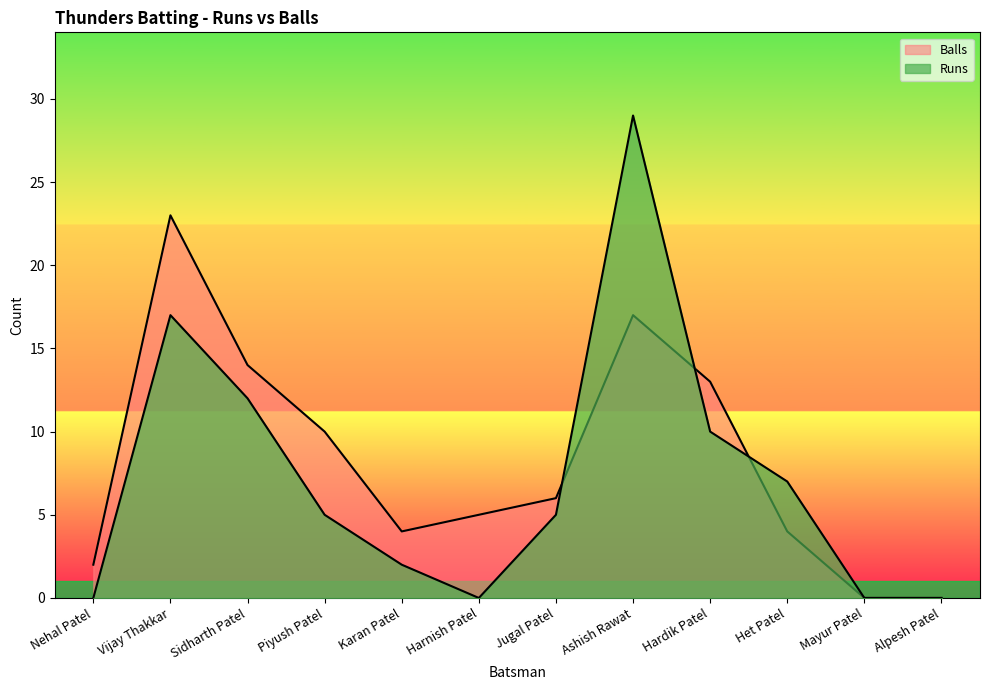

What is the label of the 9th point from the right?

Piyush Patel